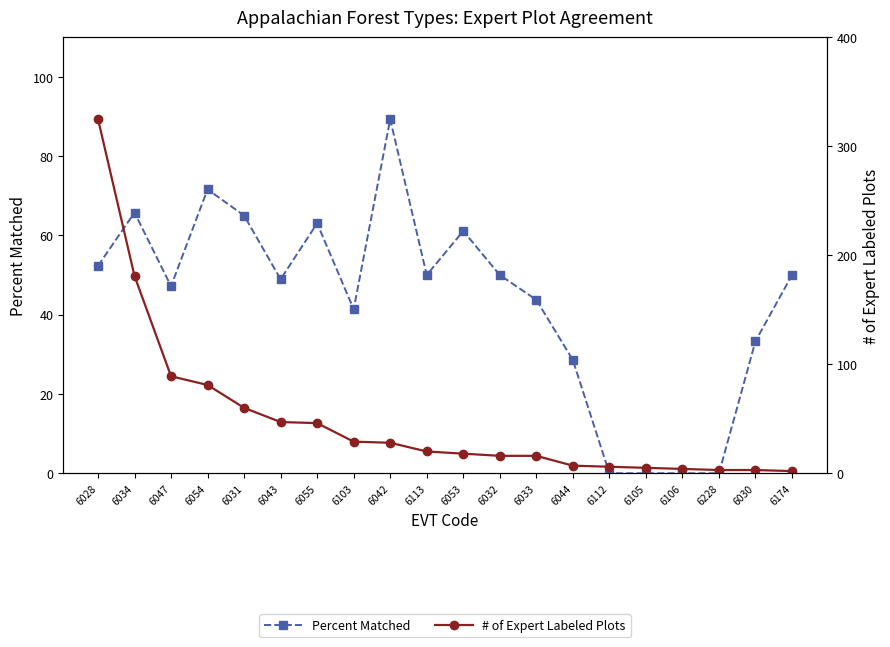

How many values in the Percent Matched series exceed 50?

7